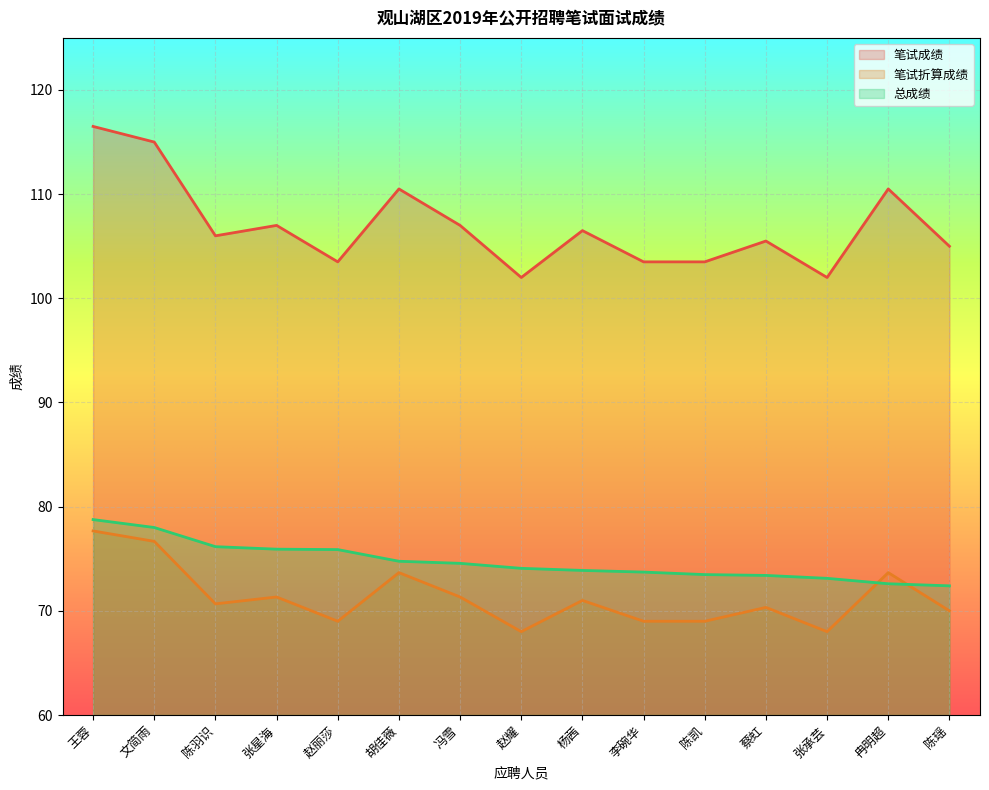

True or false: 总成绩 has a value of 76.2 at 陈羽识.

True